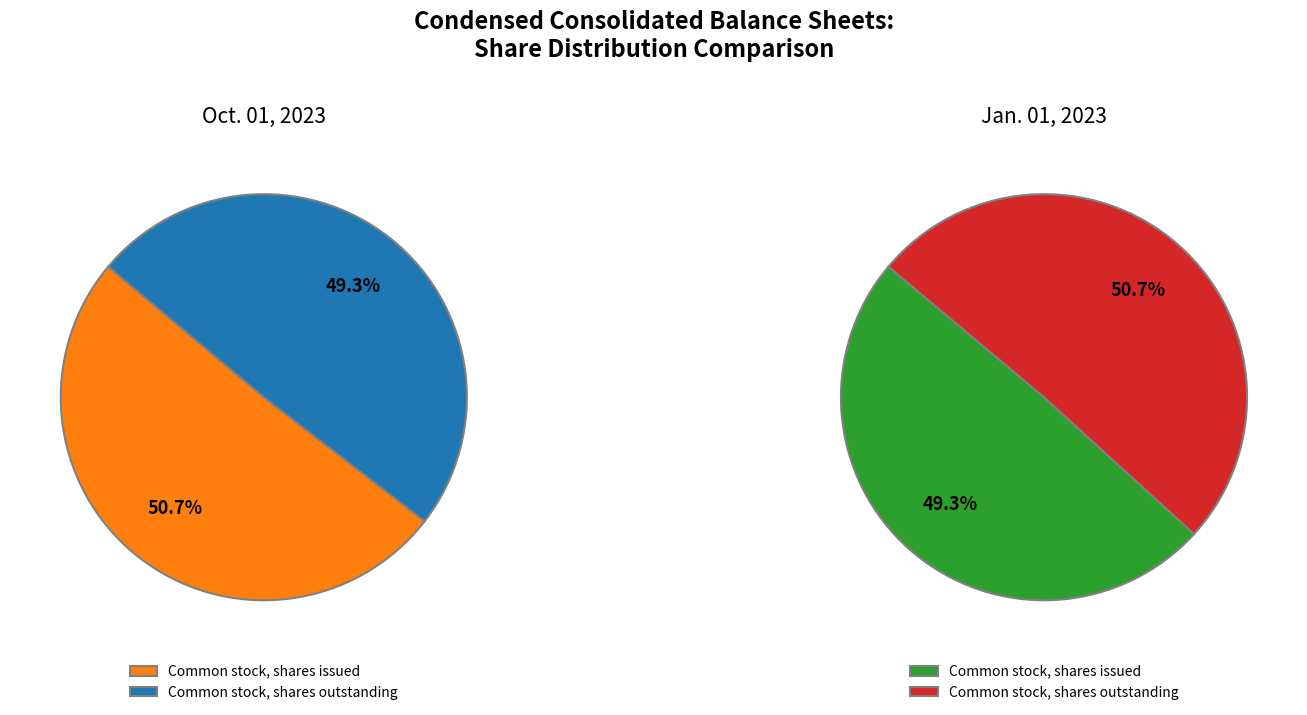

What percentage do Common stock, shares outstanding and Common stock, shares issued together represent?

100.0%